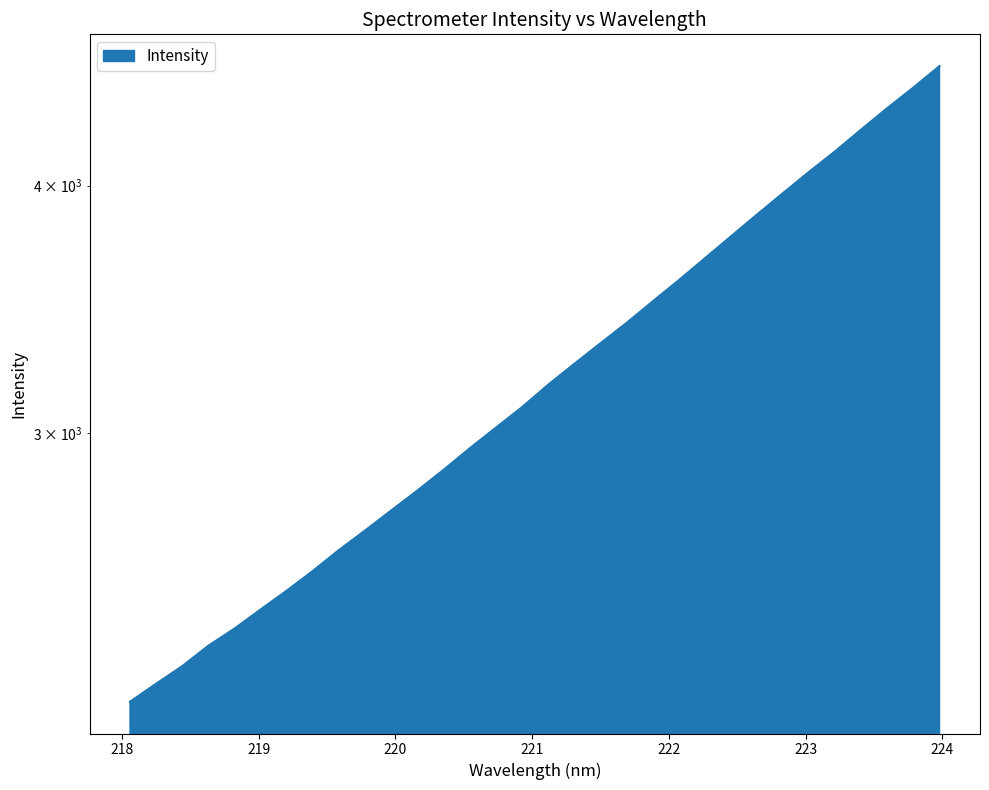

What is the difference between the values at 222.6447 and 219.7801?

1188.6